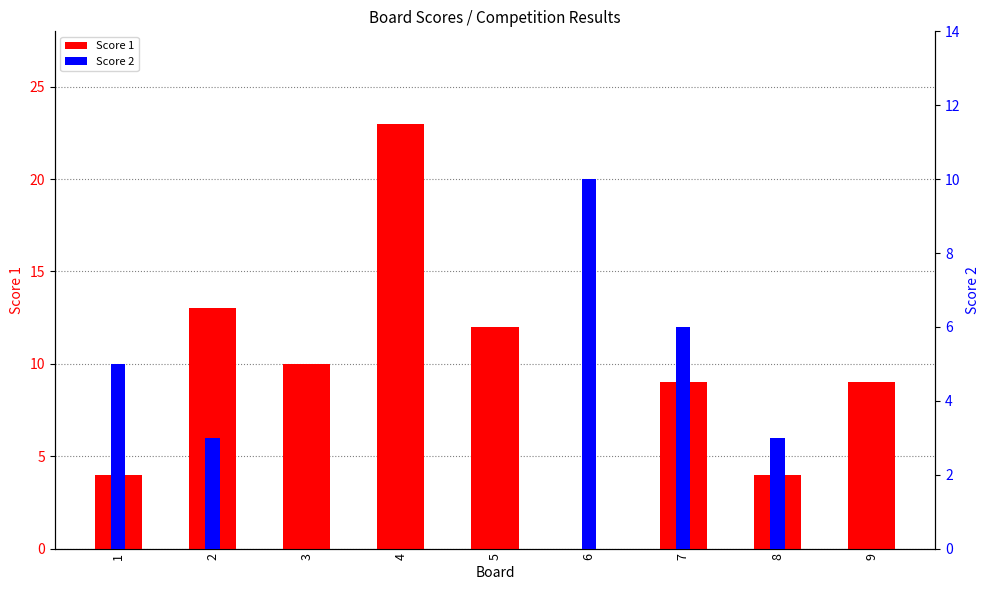

Where does the Score 2 series first go above 3?

1